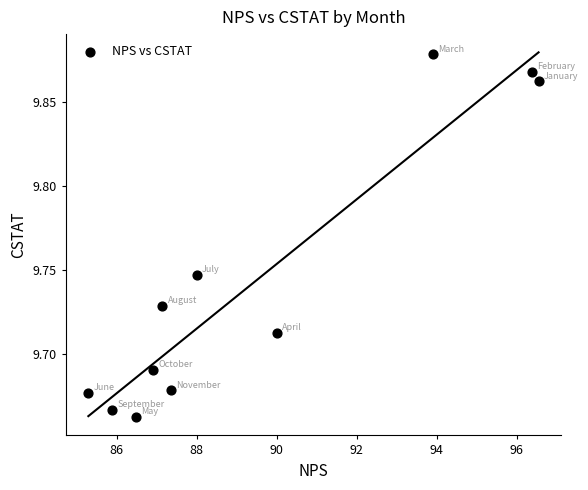

What is the range of X values (max minus min)?

11.3